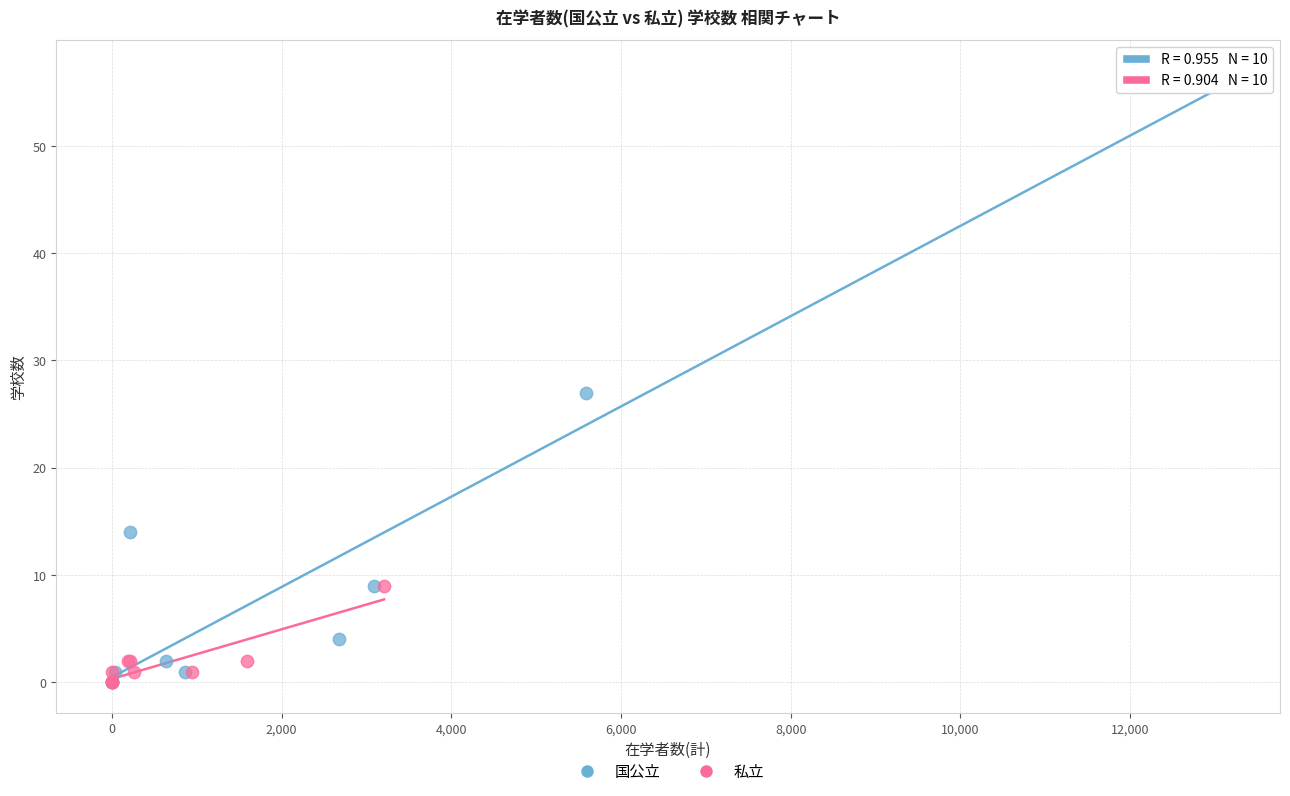

What are all the series names shown in the legend?

国公立, 私立